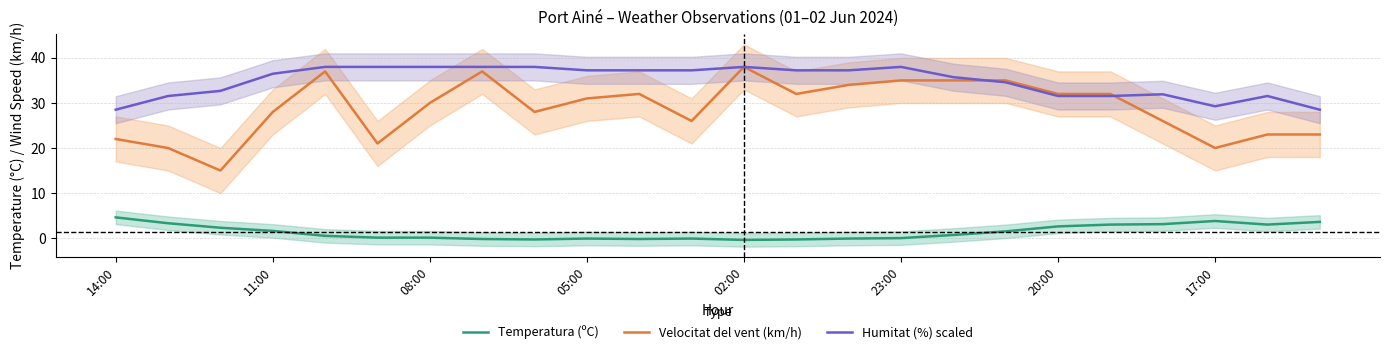

How many data points in Temperatura (ºC) are less than 0?

8